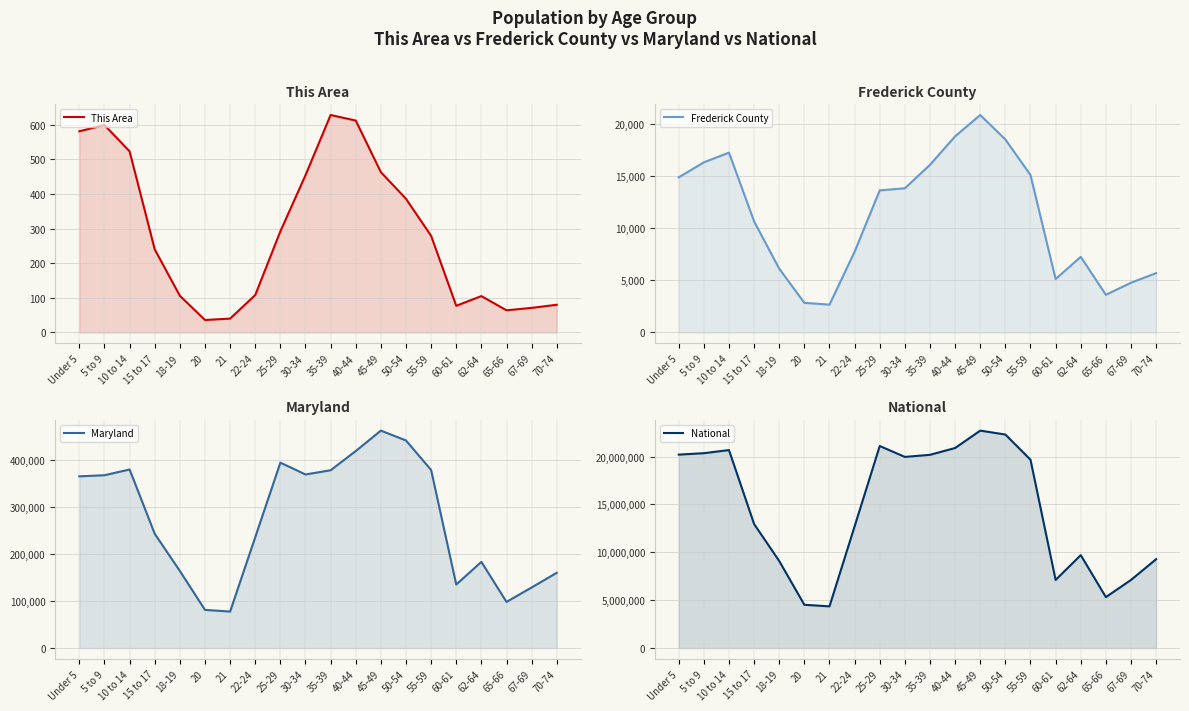

True or false: National and Frederick County cross at least once.

False